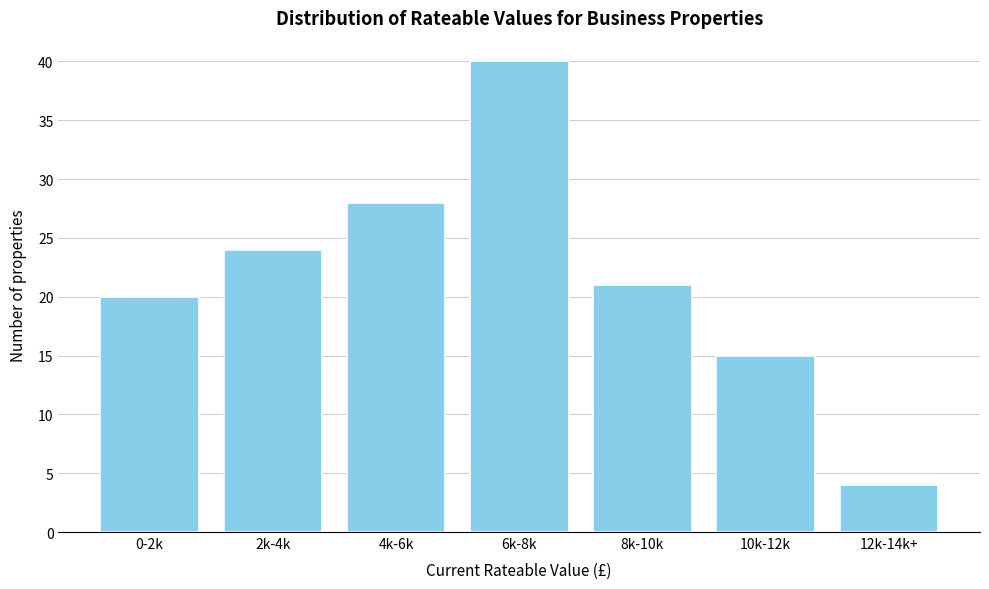

Reading left to right, extract all data points from this chart.

0-2k=20	2k-4k=24	4k-6k=28	6k-8k=40	8k-10k=21	10k-12k=15	12k-14k+=4